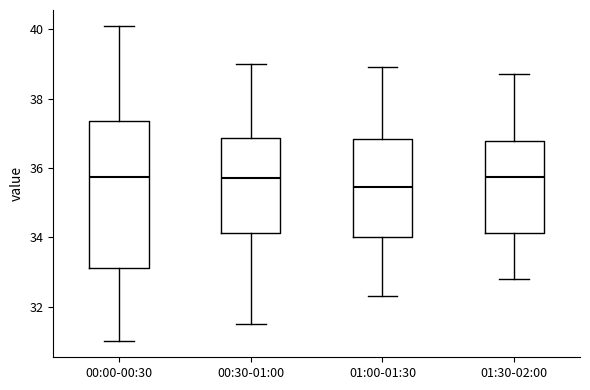

Which box has the lowest median line?

01:00-01:30